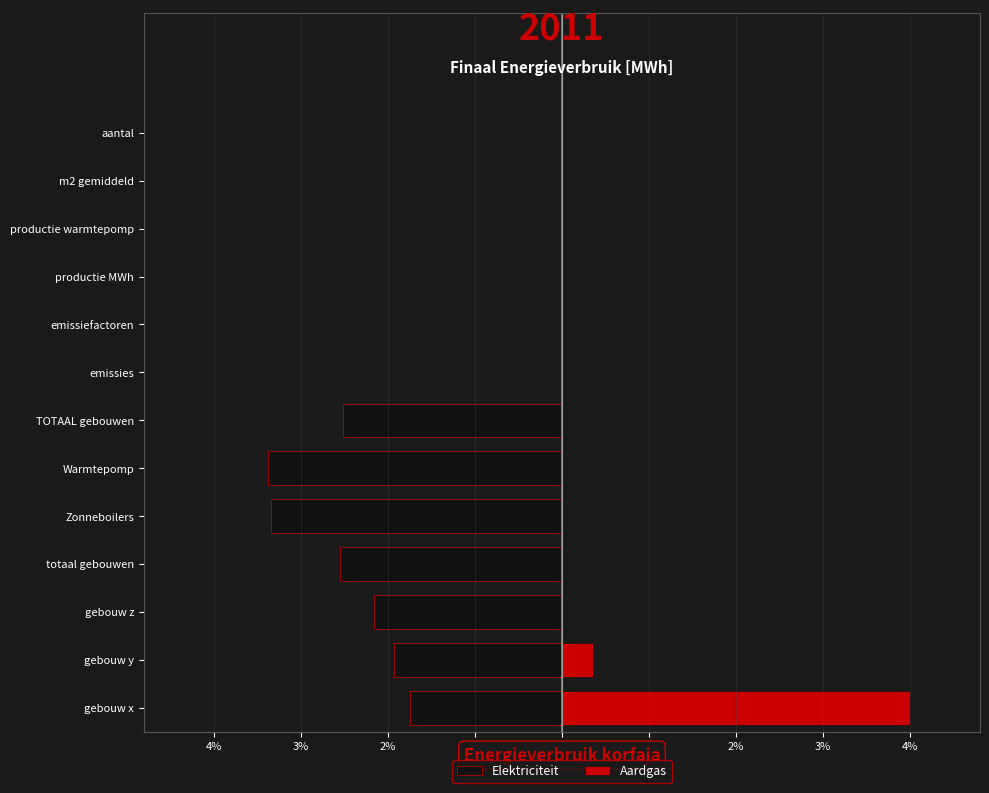

How many data points in Aardgas are above 0?

2